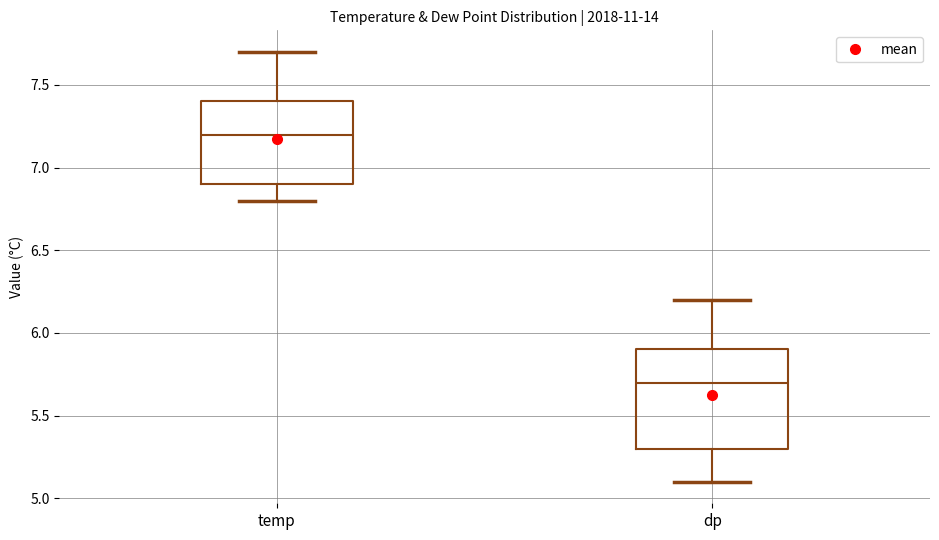

Where is the lower edge of the box for temp on the y-axis? The values are not printed on the chart, so give them approximately, as read against the axis.

6.9